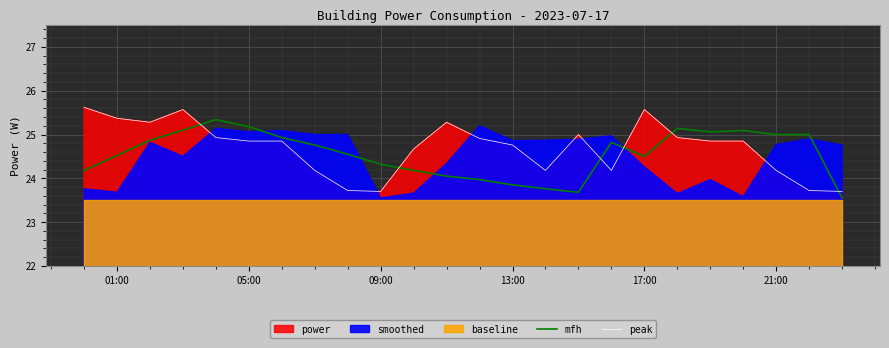

The value of peak at 17:00 is 25.6. True or false?

True